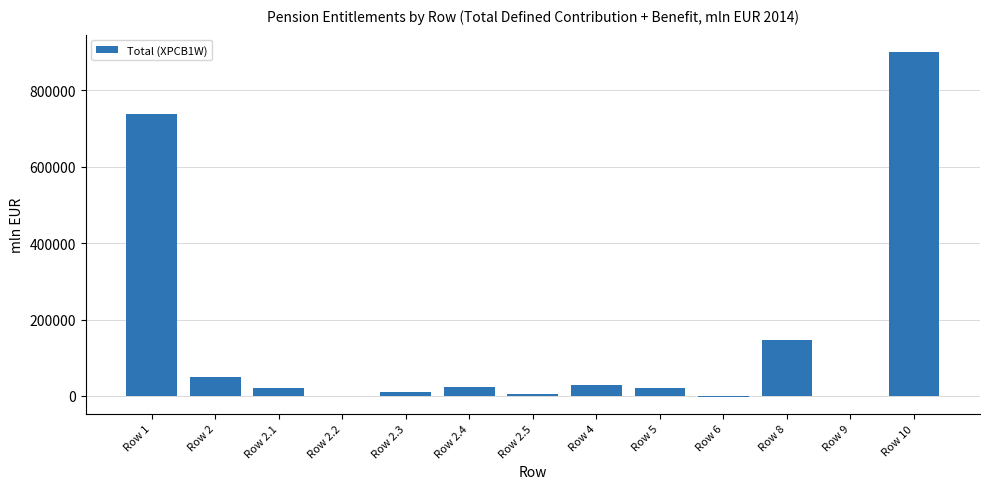

Are the bars horizontal?

No